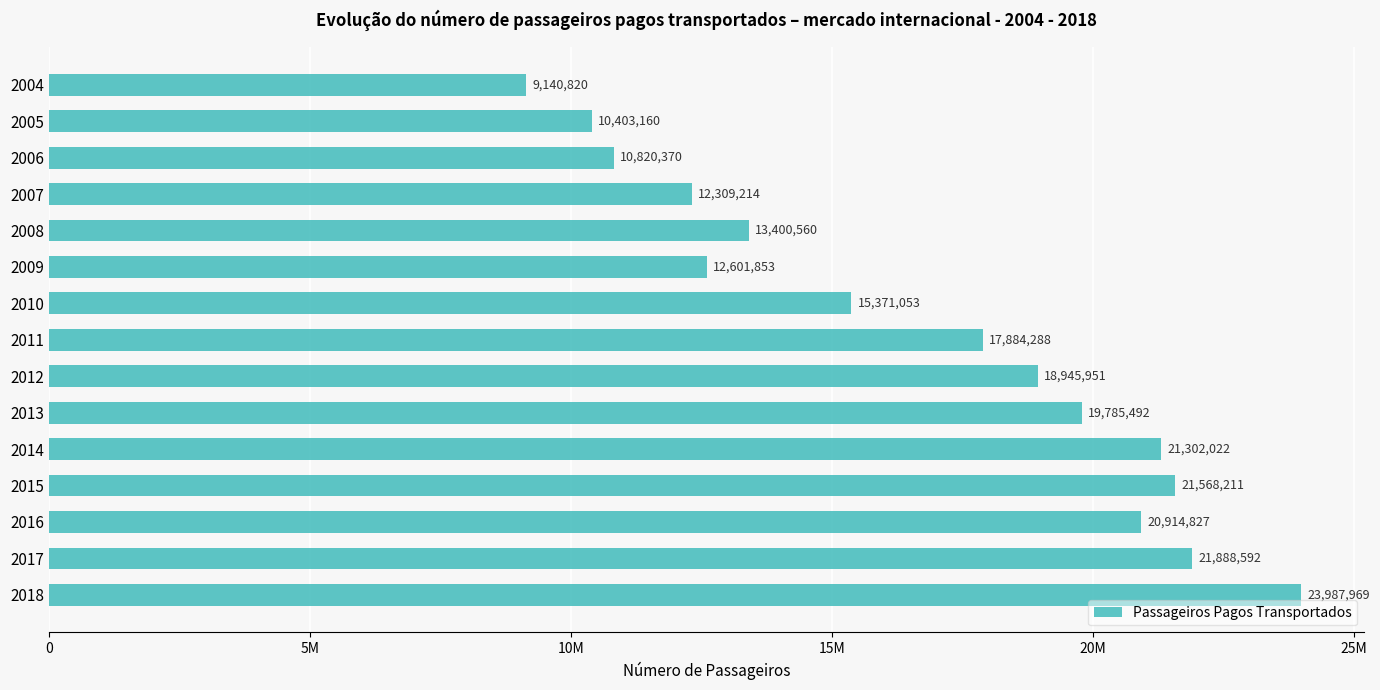

What is the maximum value shown in the chart?

23987969